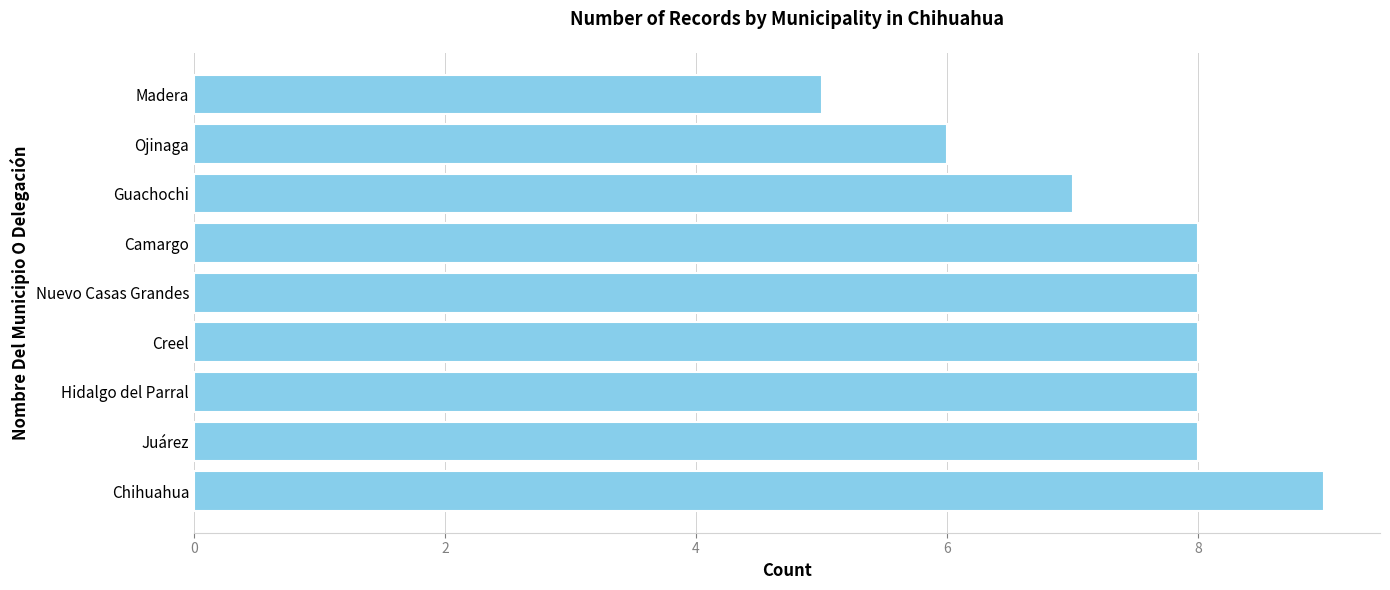

The value at Nuevo Casas Grandes is 8. True or false?

True